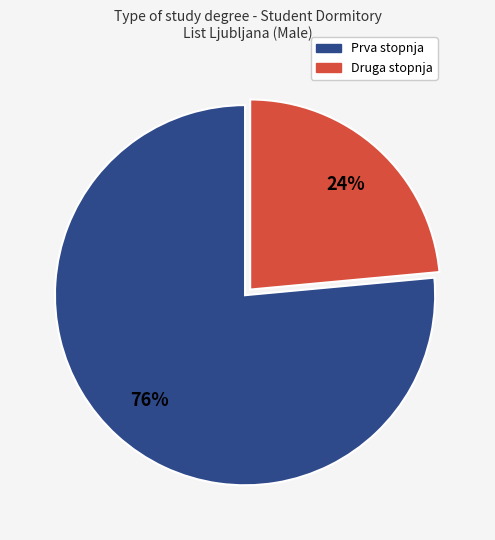

Which has a higher value, Druga stopnja or Prva stopnja?

Prva stopnja